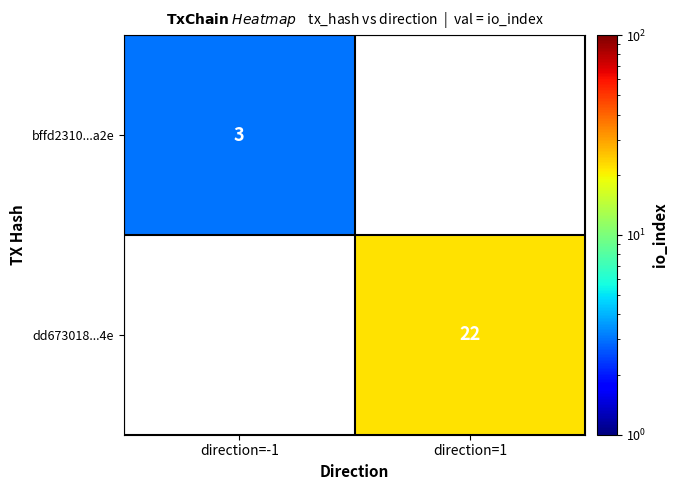

The value of dd673018...4e at direction=1 is 22. True or false?

True